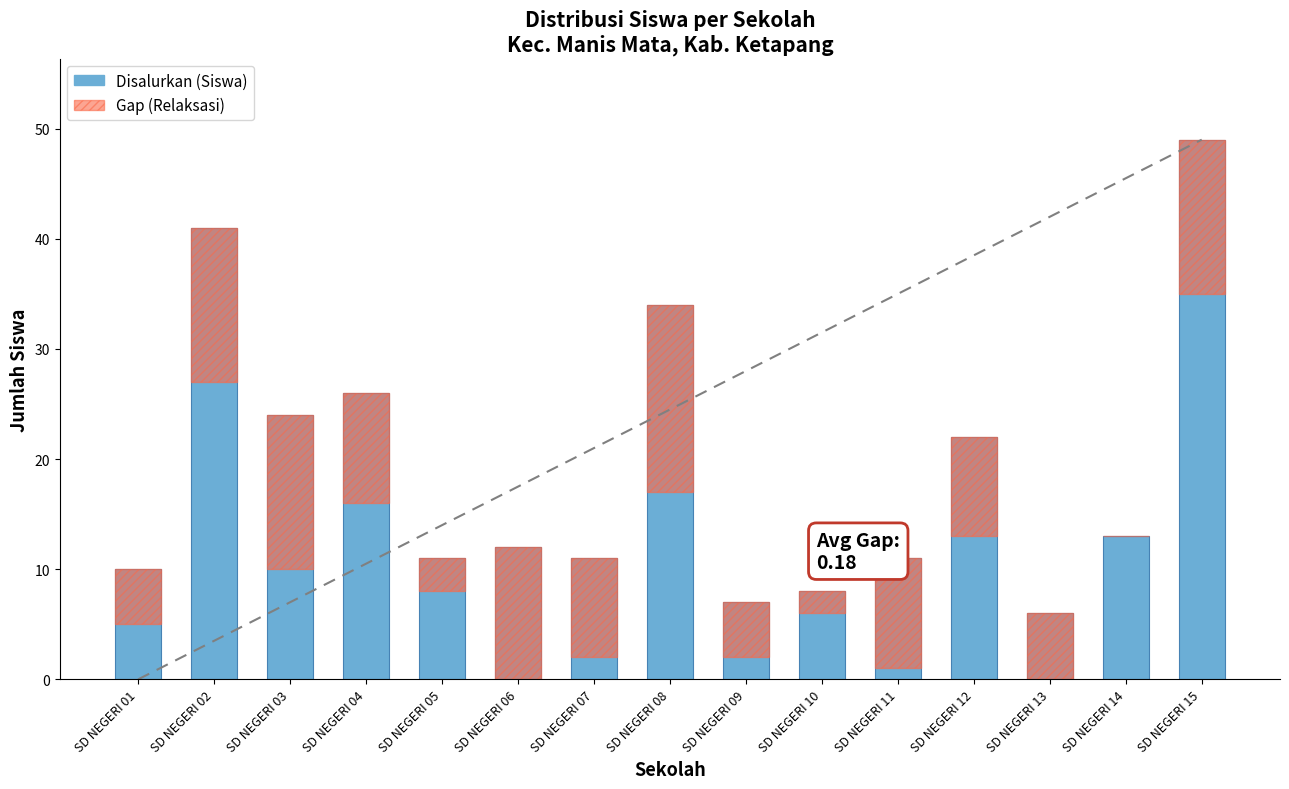

What is the sum of the Gap (Relaksasi) values at SD NEGERI 09 and SD NEGERI 05?

8